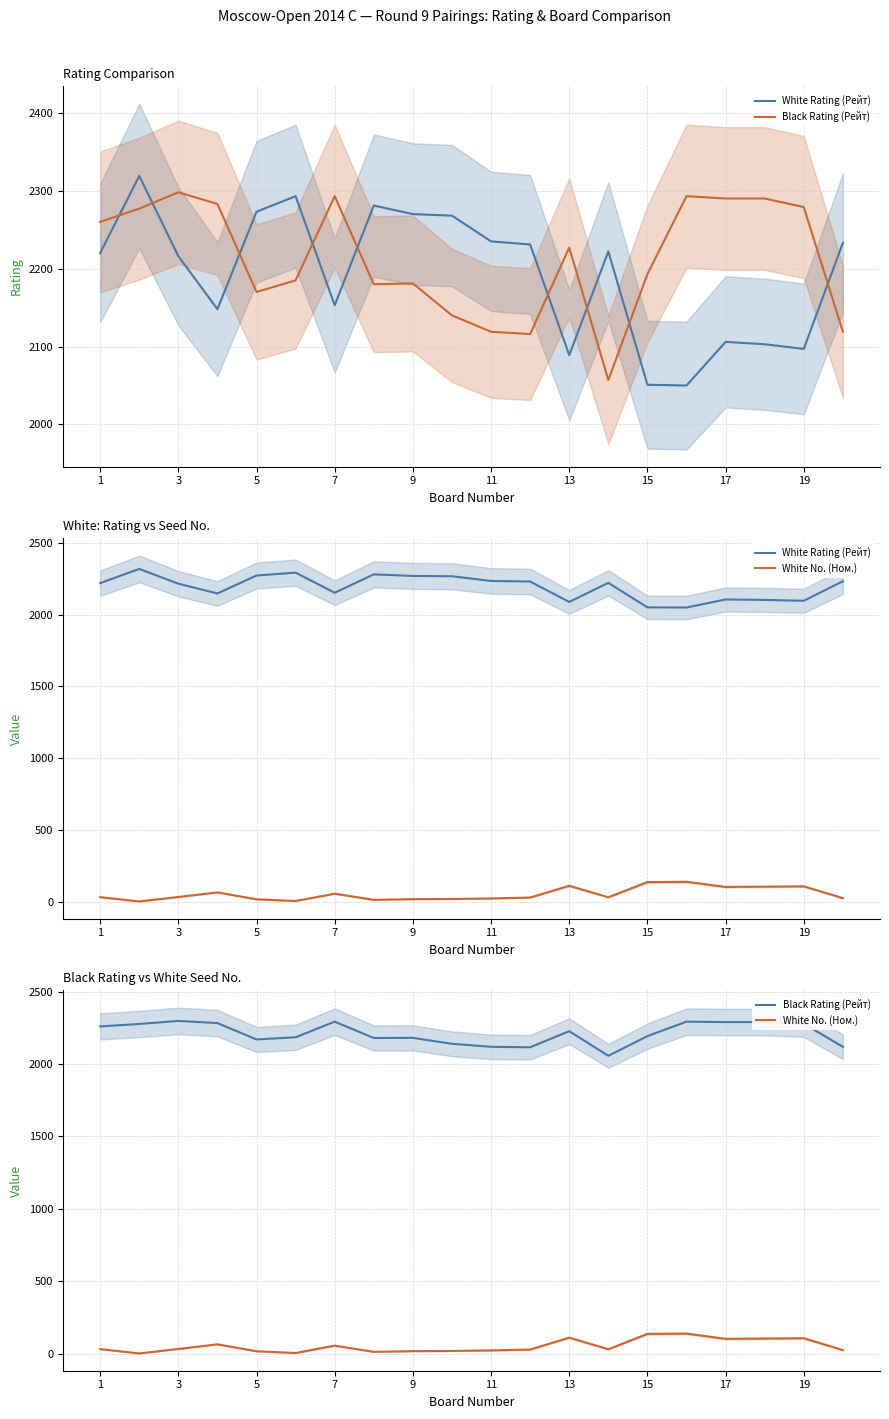

At 5, list the series in order from largest to smallest.

White Rating (Рейт), Black Rating (Рейт), White No. (Ном.)